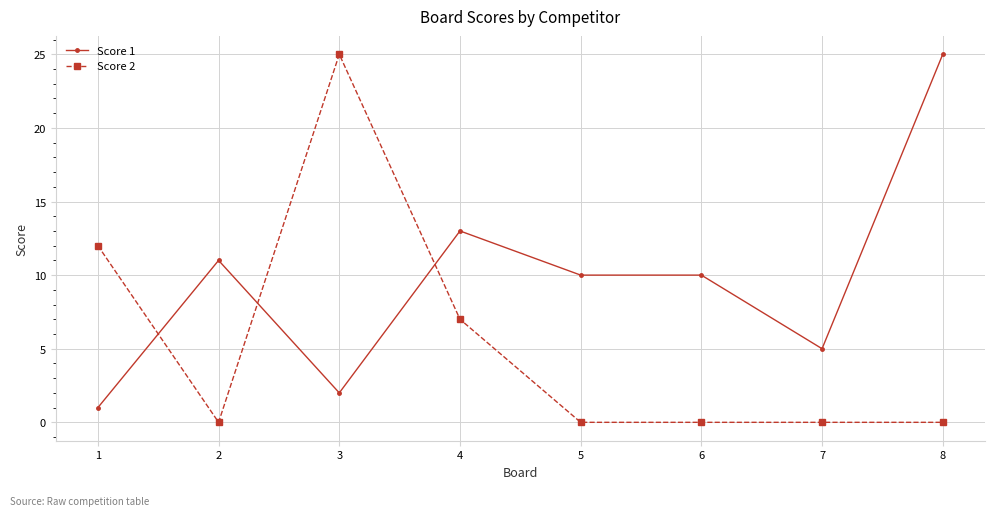

What is the value of the Score 2 point at the 4th from the left?

7